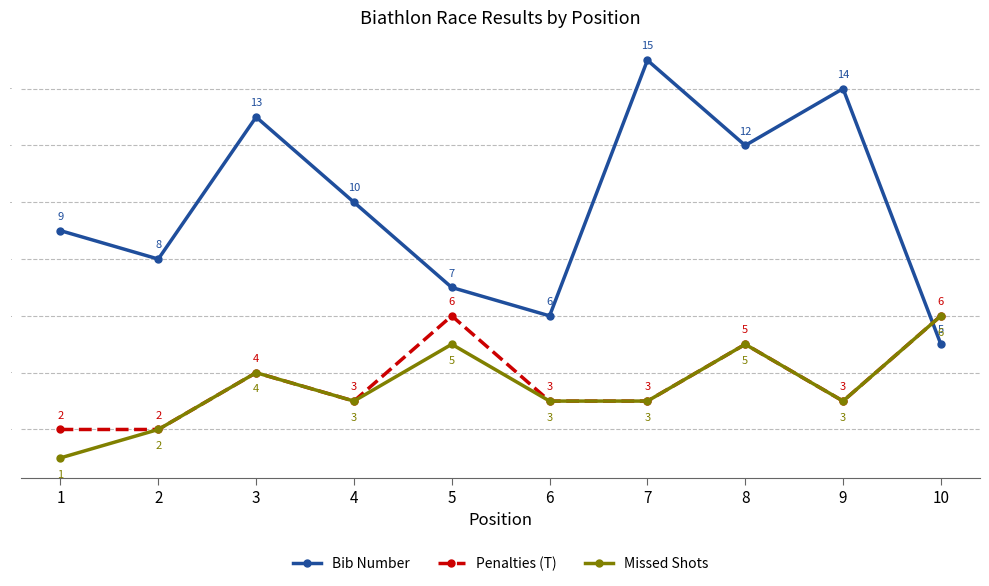

What is the approximate value of Penalties (T) at 5?

6